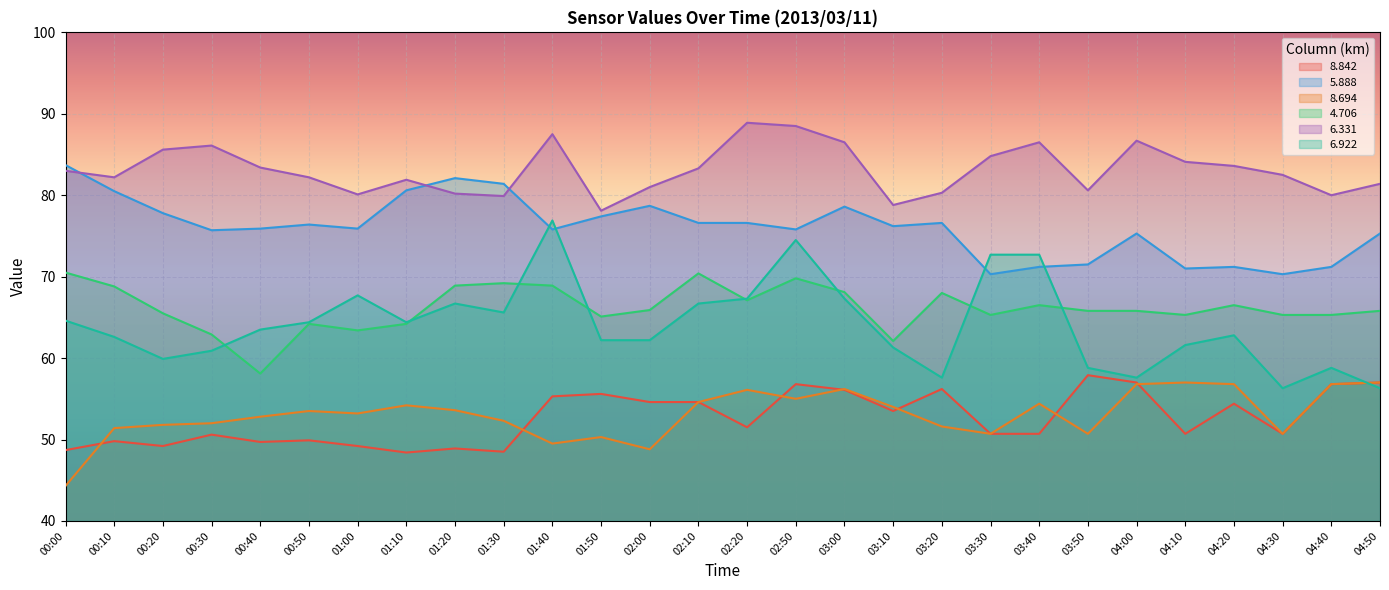

Is the value of   8.842 at 00:50 greater than the value of   5.888 at 00:00?

No